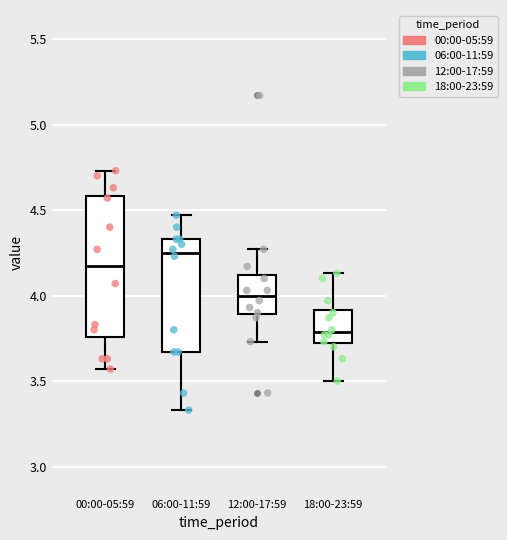

Where is the lower edge of the box for 06:00-11:59 on the y-axis? The values are not printed on the chart, so give them approximately, as read against the axis.

3.65